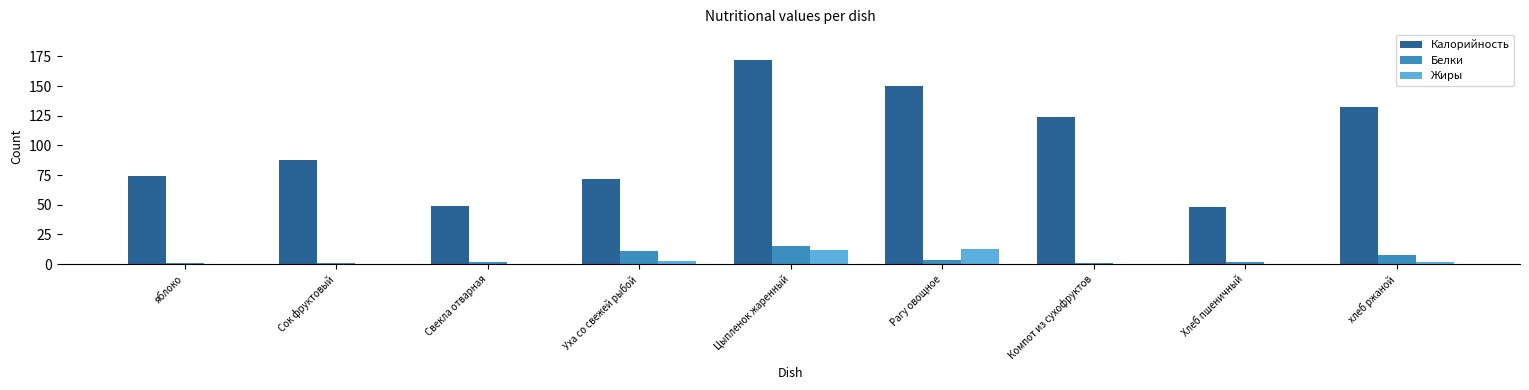

True or false: Калорийность has a value of 132.3 at хлеб ржаной.

True